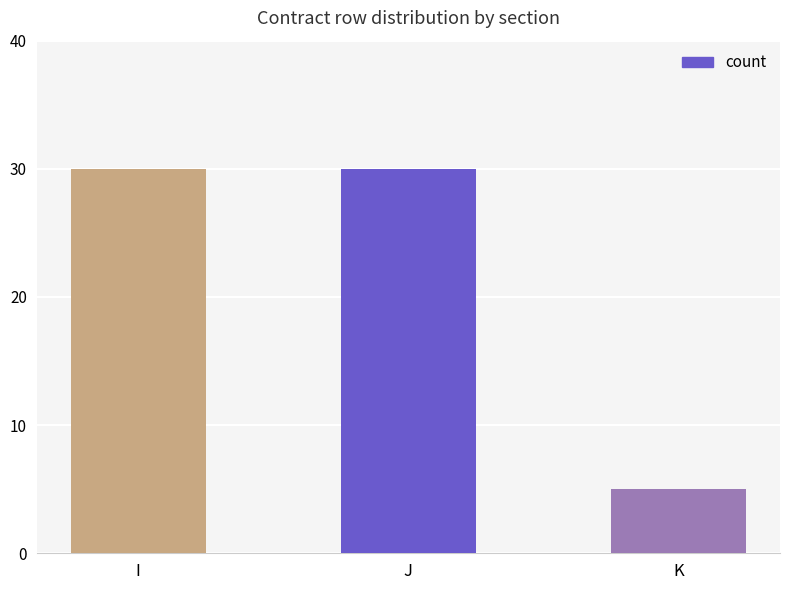

Does the chart contain any negative values?

No